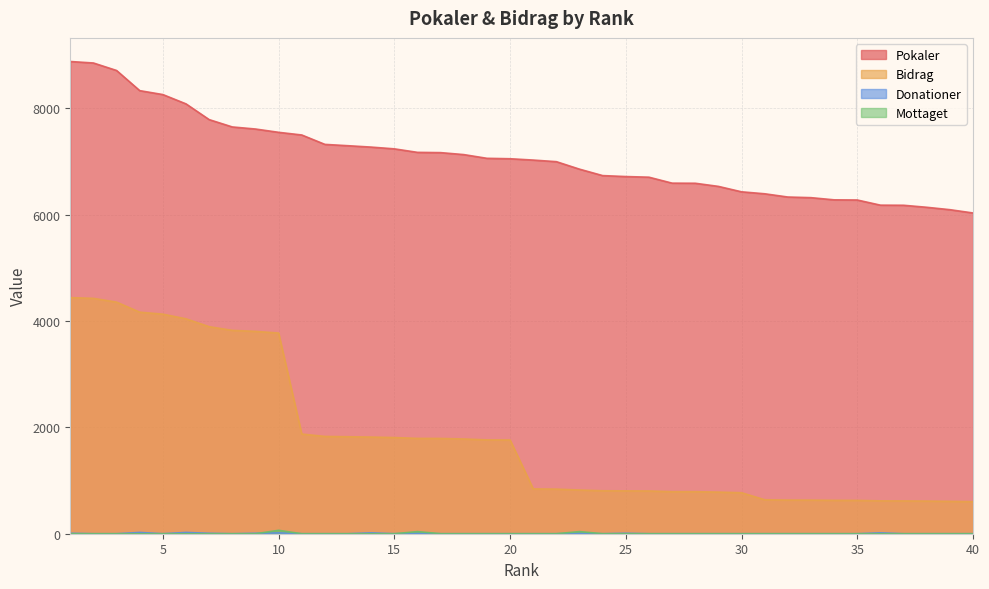

What is the total value across all series at 32?

6966